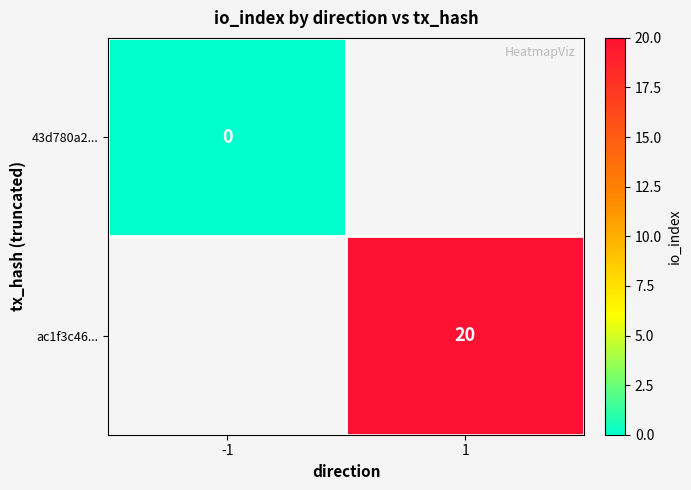

The ac1f3c46... series shows 20 at 1. True or false?

True